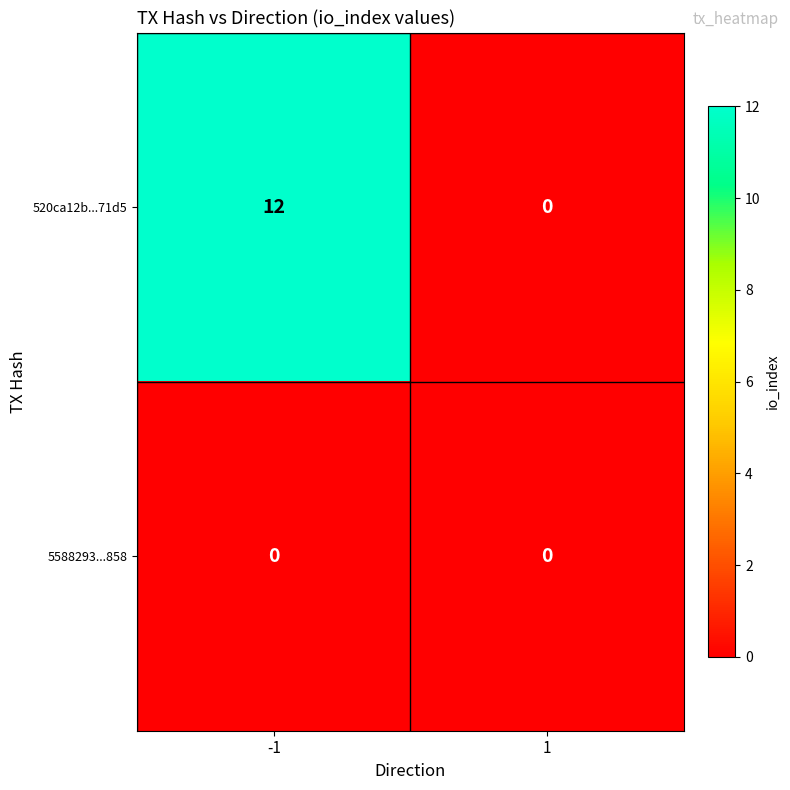

Rank the series by their maximum value, from lowest to highest.

5588293...858, 520ca12b...71d5